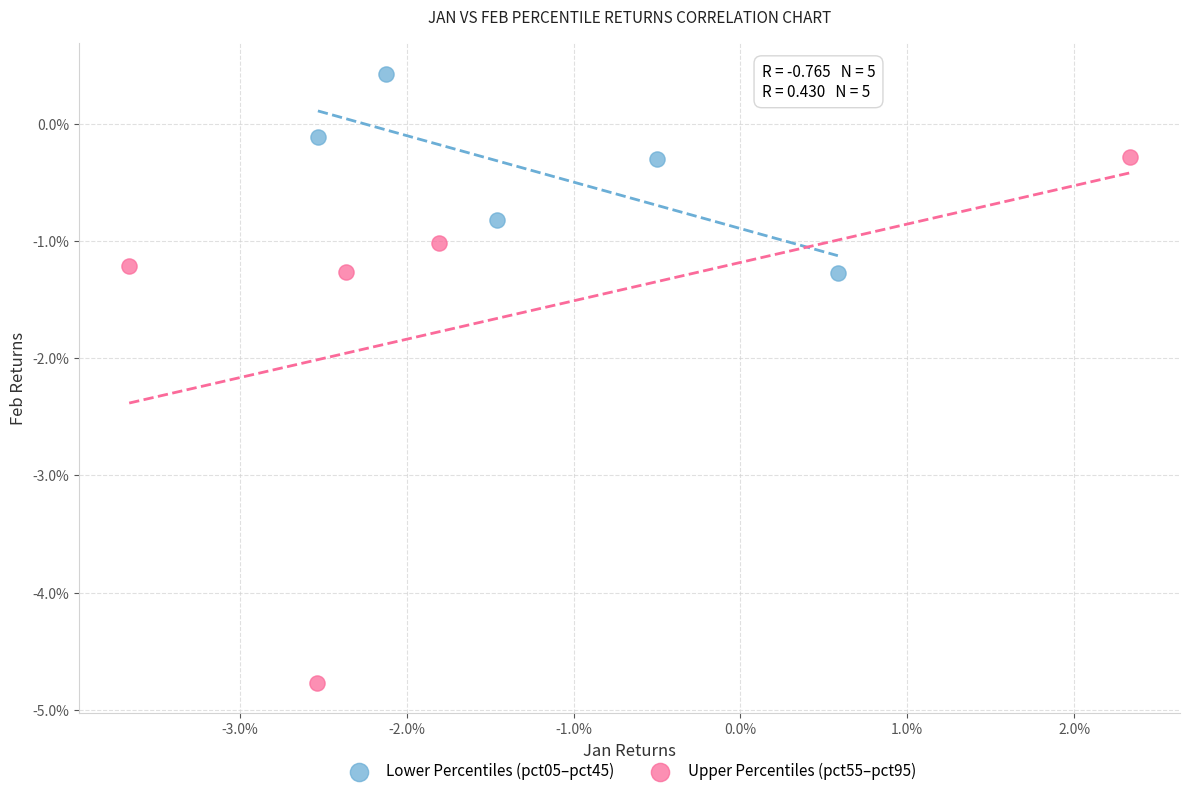

What are all the series names shown in the legend?

Lower Percentiles (pct05–pct45), Upper Percentiles (pct55–pct95)